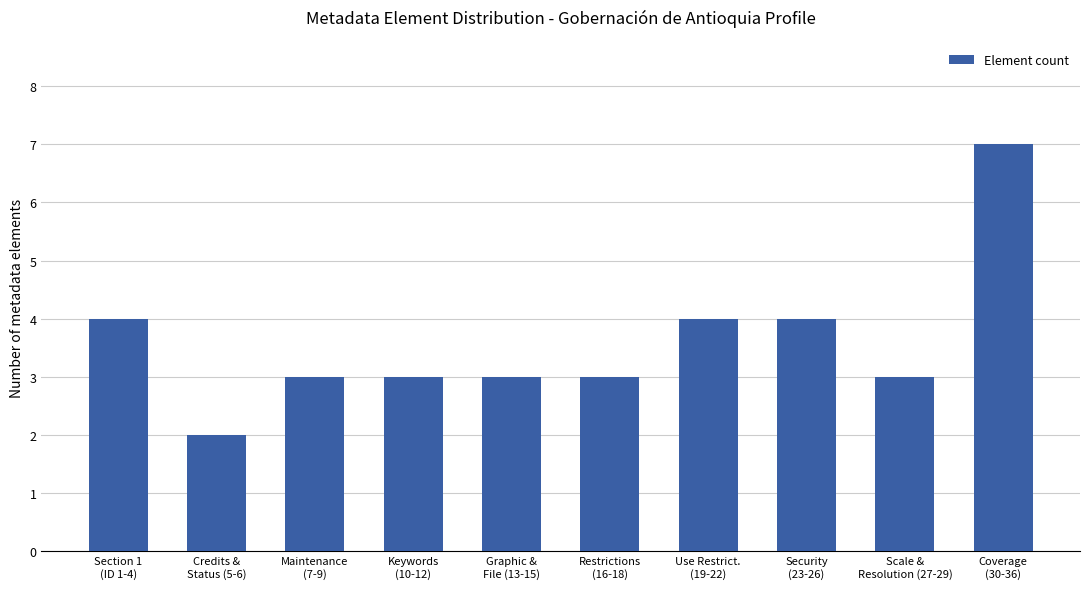

What is the difference between the maximum and minimum values?

5